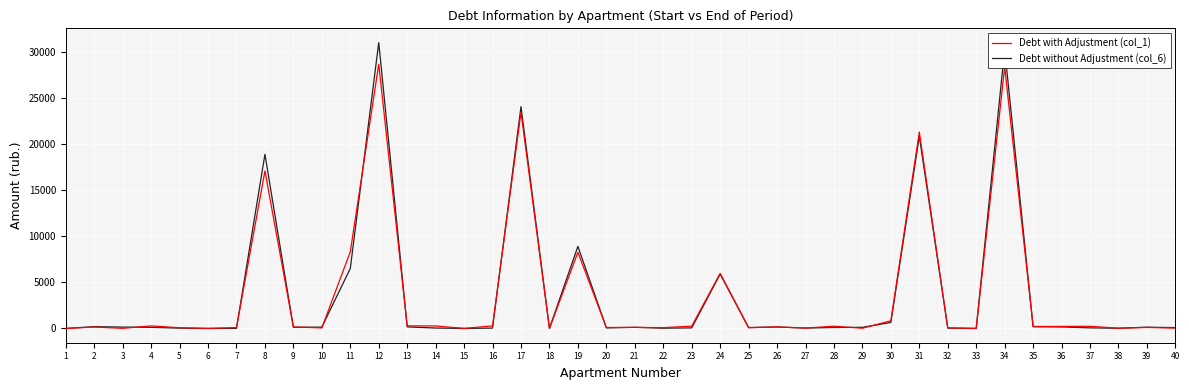

True or false: Debt without Adjustment (col_6) and Debt with Adjustment (col_1) cross at least once.

True